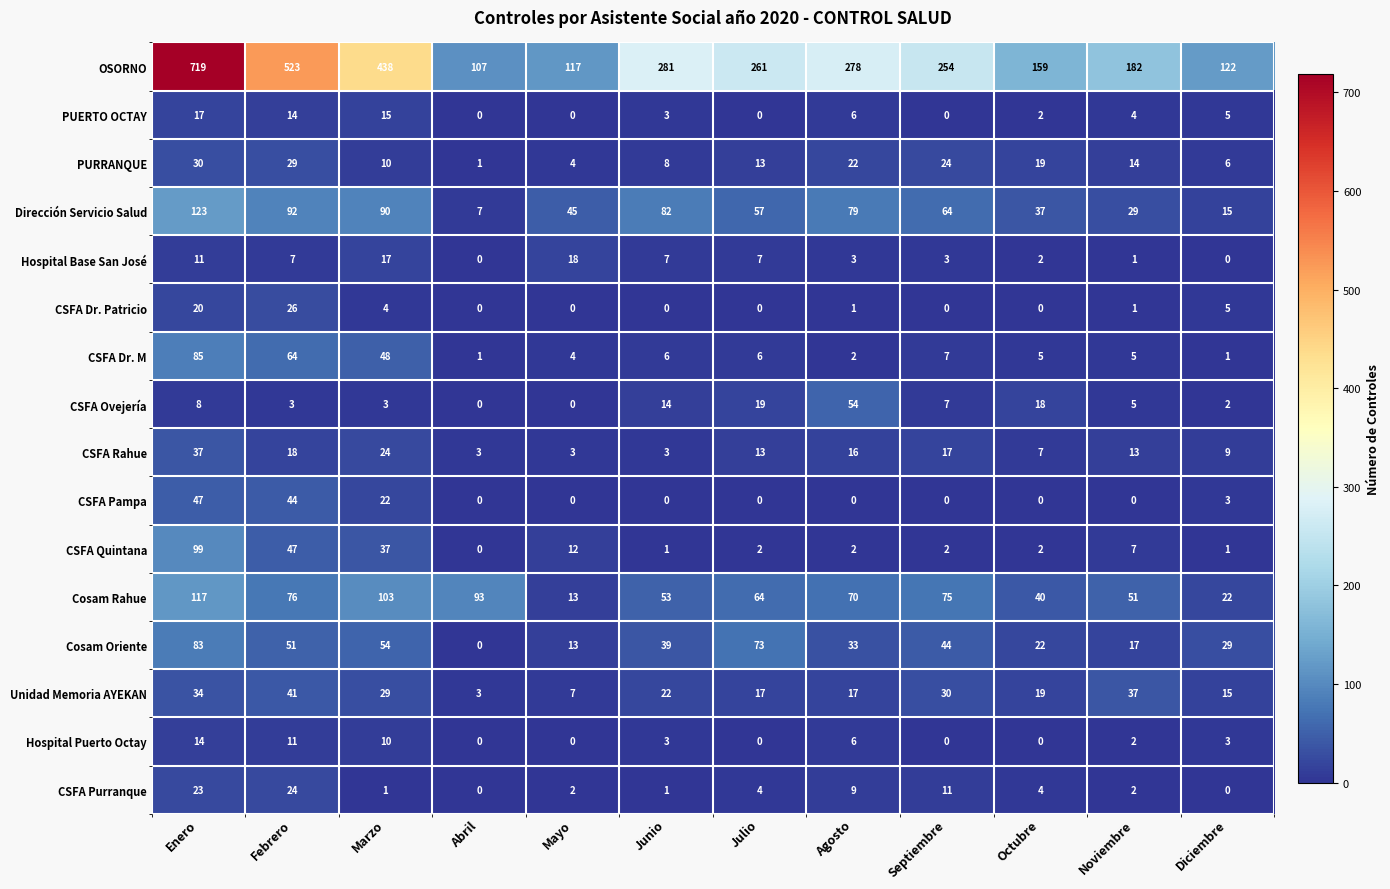

The value of Cosam Rahue at Diciembre is 35. True or false?

False